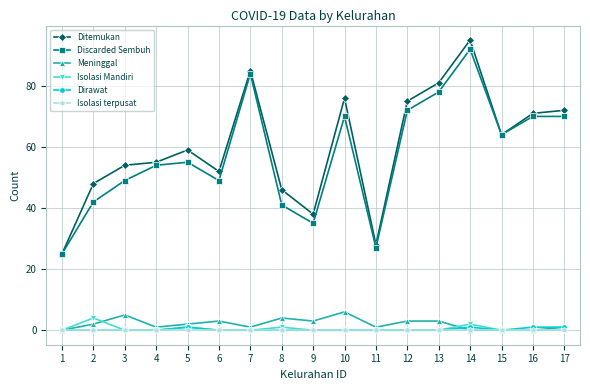

The value of Ditemukan at 13 is 149. True or false?

False